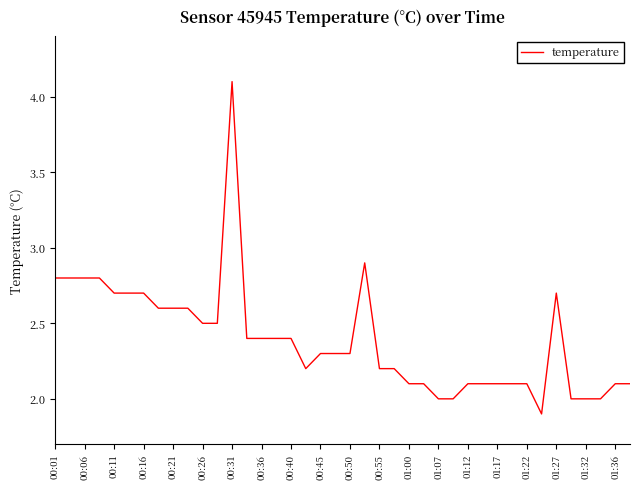

What is the average value?

2.4